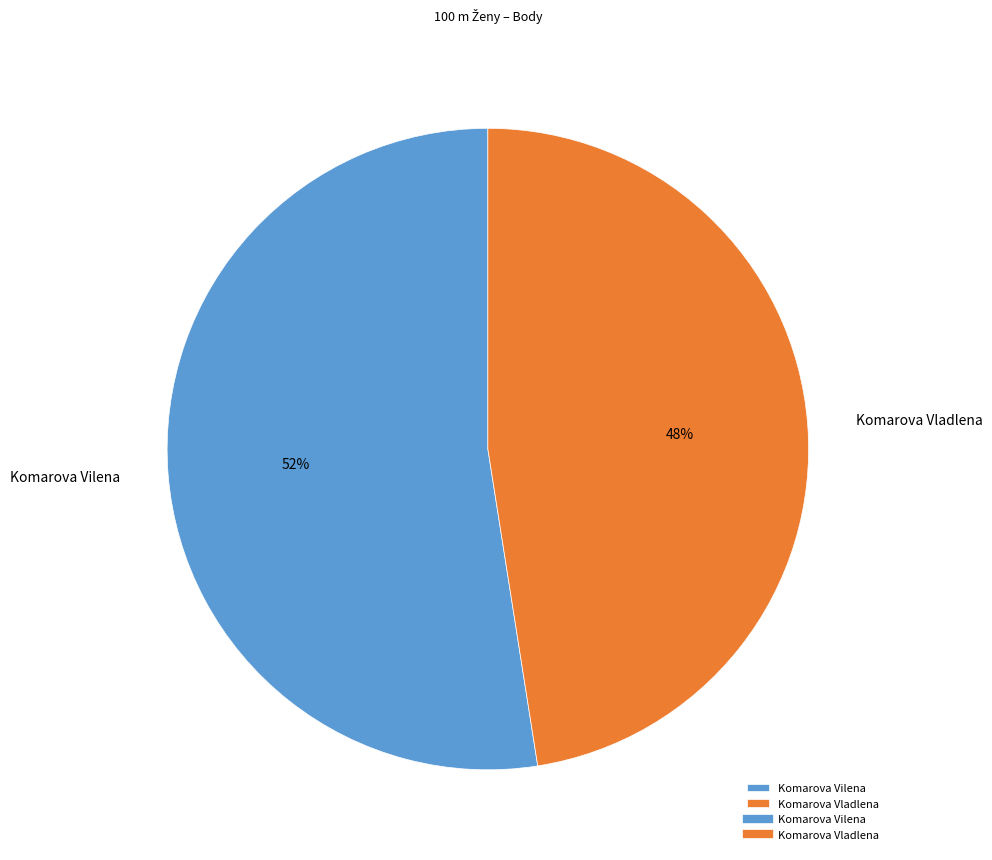

Combined, do Komarova Vilena and Komarova Vladlena account for over 50%?

Yes